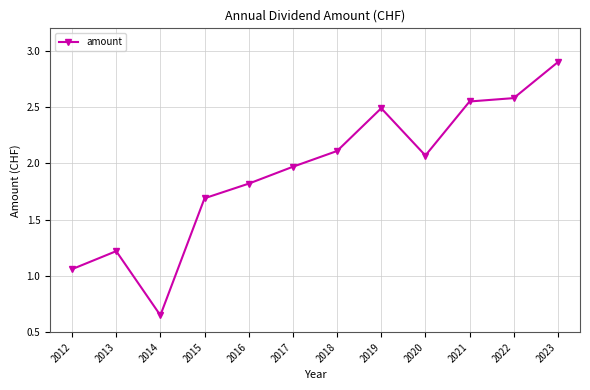

How many data points does each series have?

12